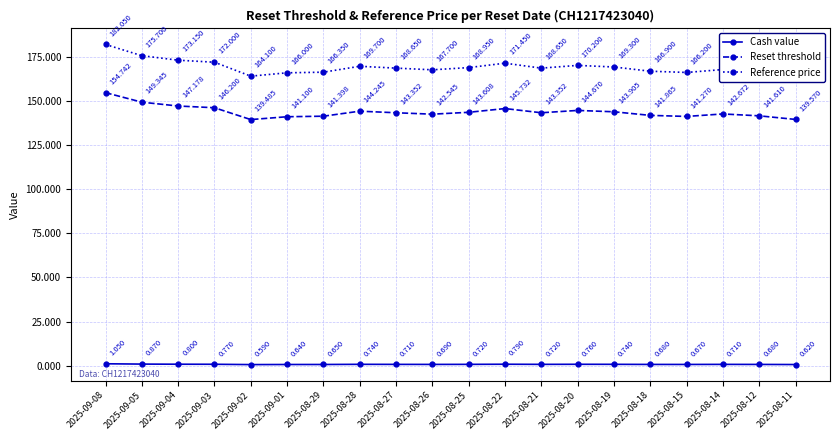

How many categories are shown in the chart?

20